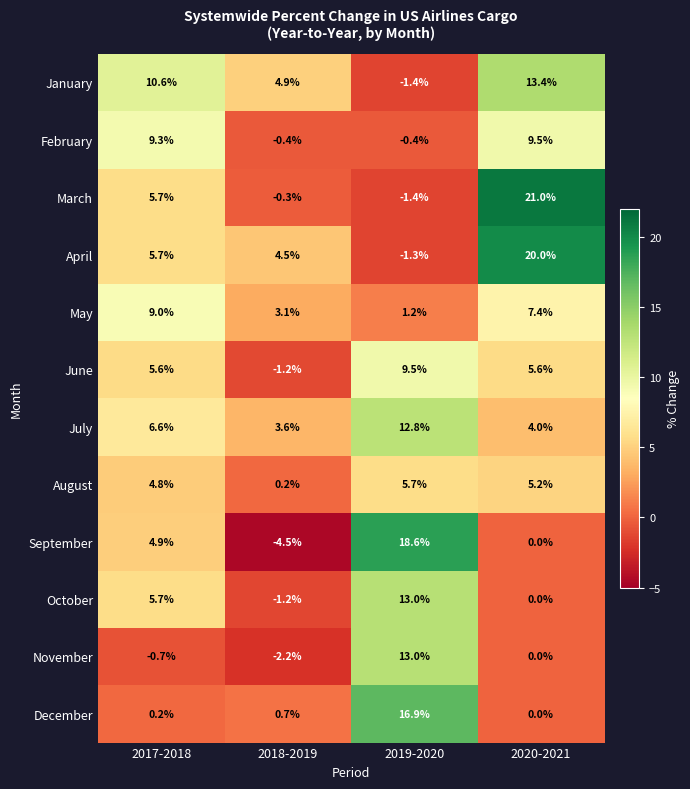

Which series changed the most between 2017-2018 and 2019-2020?

December